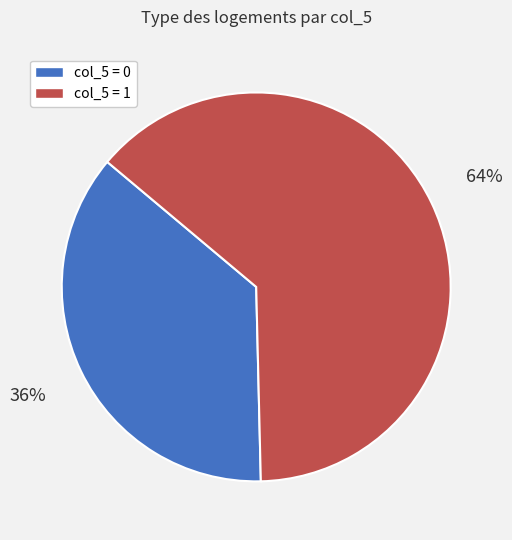

To the nearest percent, what is the average slice percentage?

50%